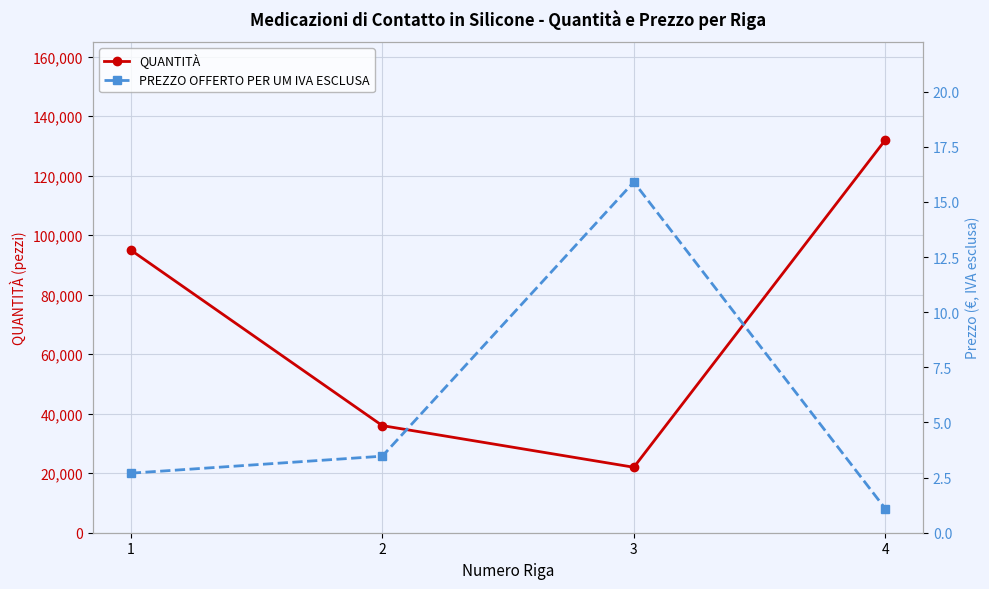

List the series in order of their peak value, highest first.

QUANTITÀ, PREZZO OFFERTO PER UM IVA ESCLUSA